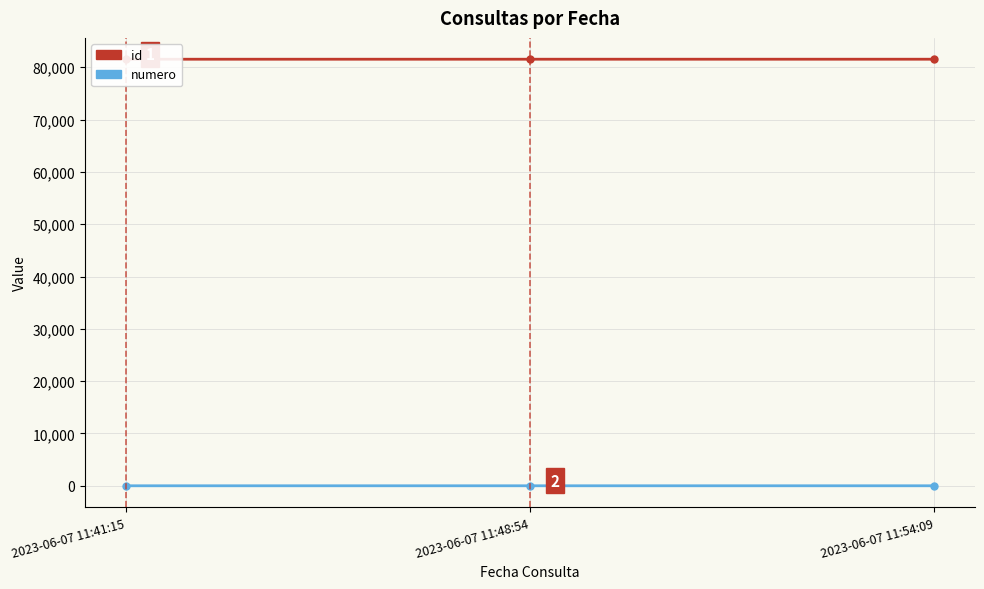

Does the chart have visible grid lines?

Yes